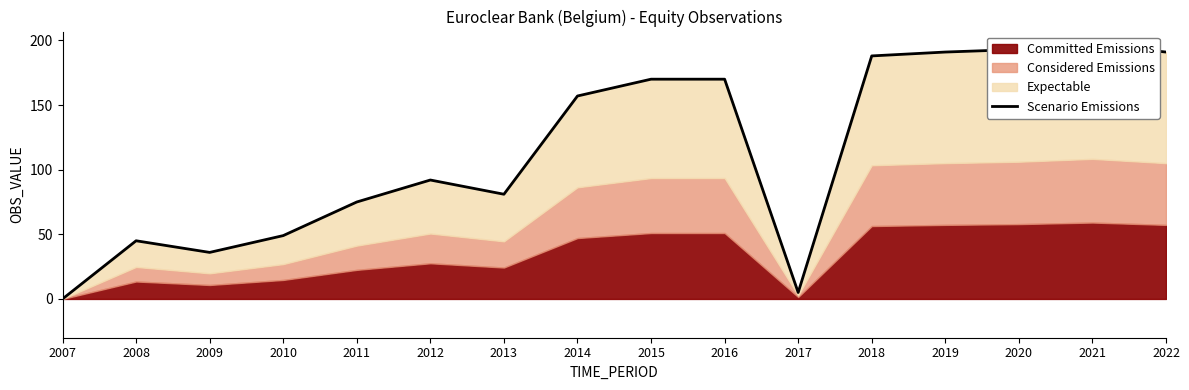

Which label corresponds to the smallest value in the chart?

2007